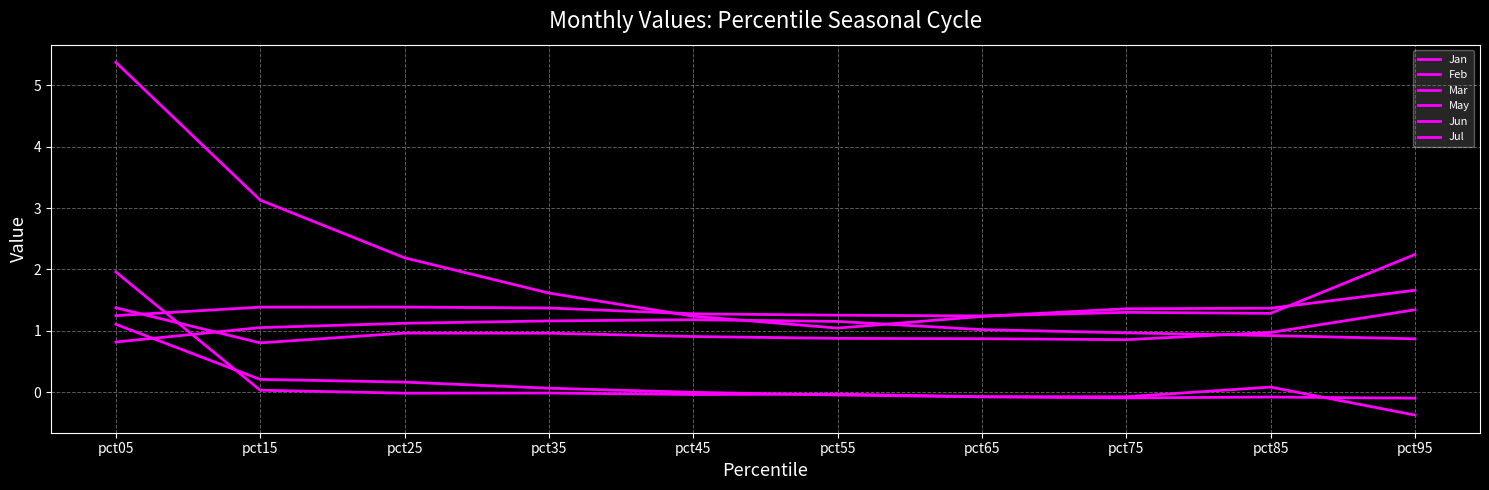

How many values in the May series are below 1?

4